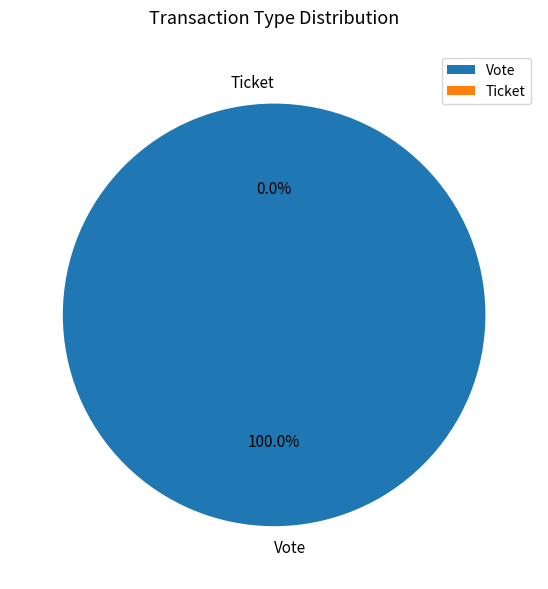

To the nearest percent, what is the combined percentage of Ticket and Vote?

100%